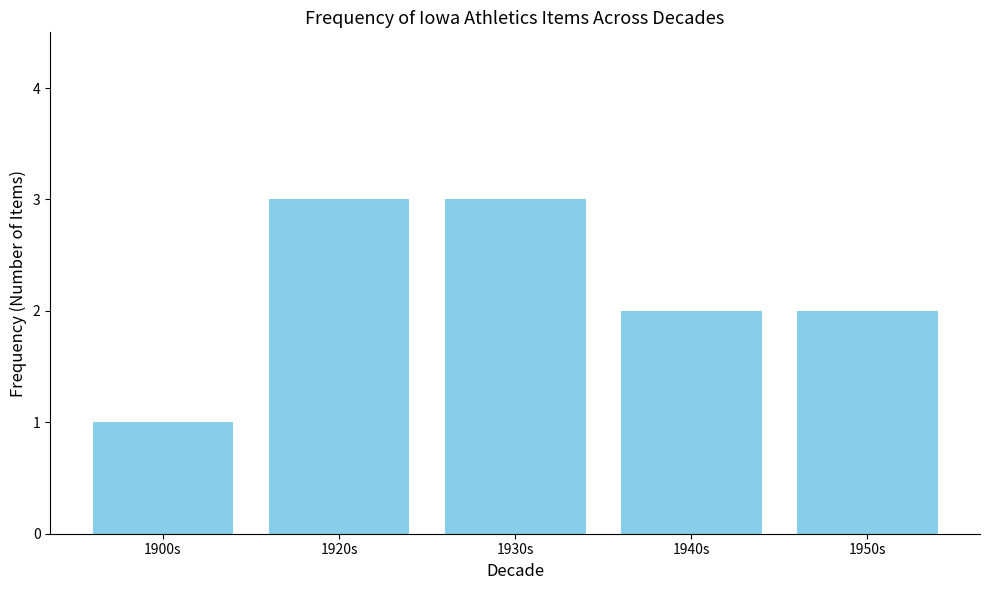

Reading right to left, transcribe all the data shown in this chart.

2	2	3	3	1